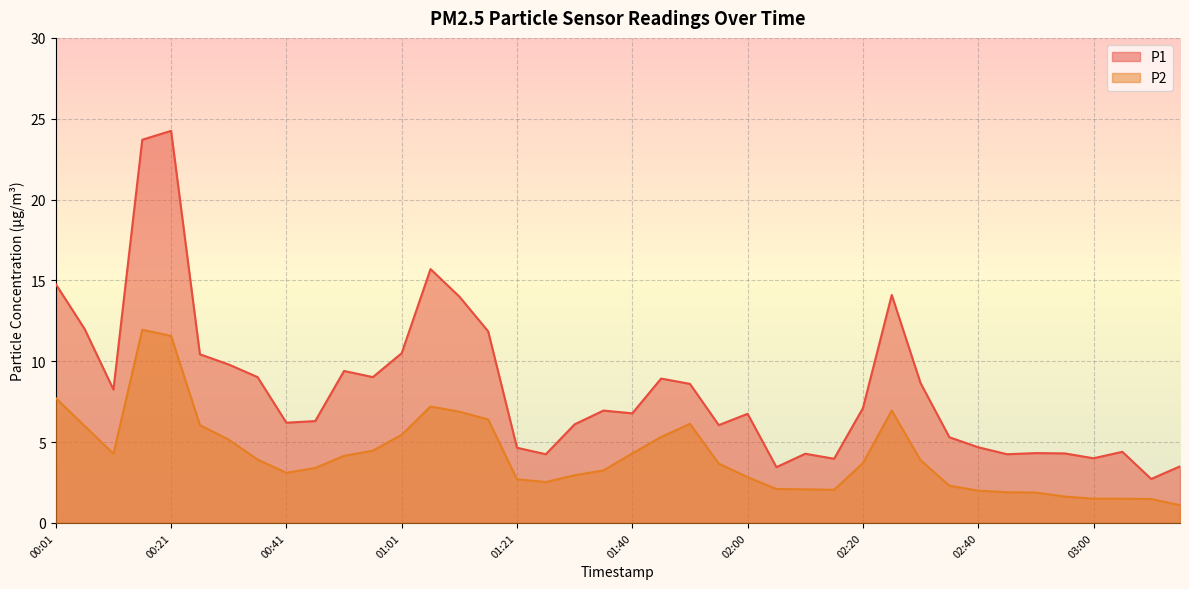

Which category has the highest value in the P1 series?

00:21